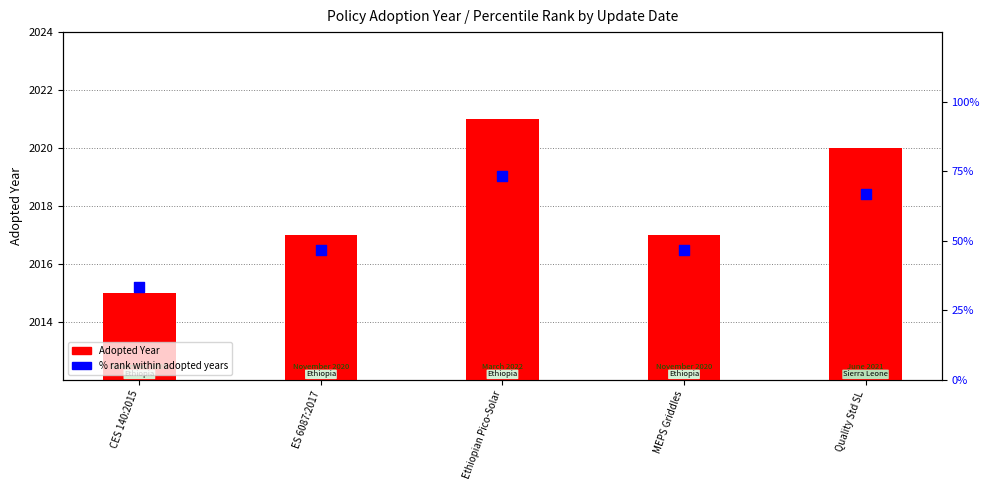

What is the total value across all series at Quality Std SL?

2086.7